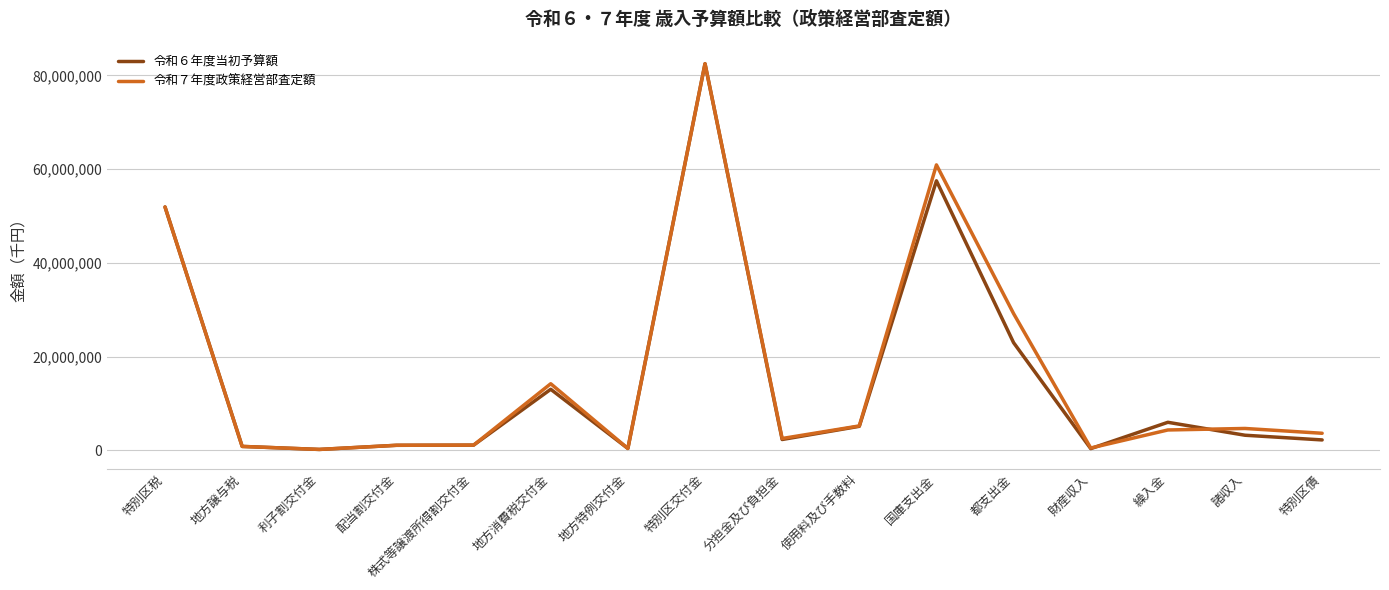

At which label does 令和６年度当初予算額 reach its peak?

特別区交付金